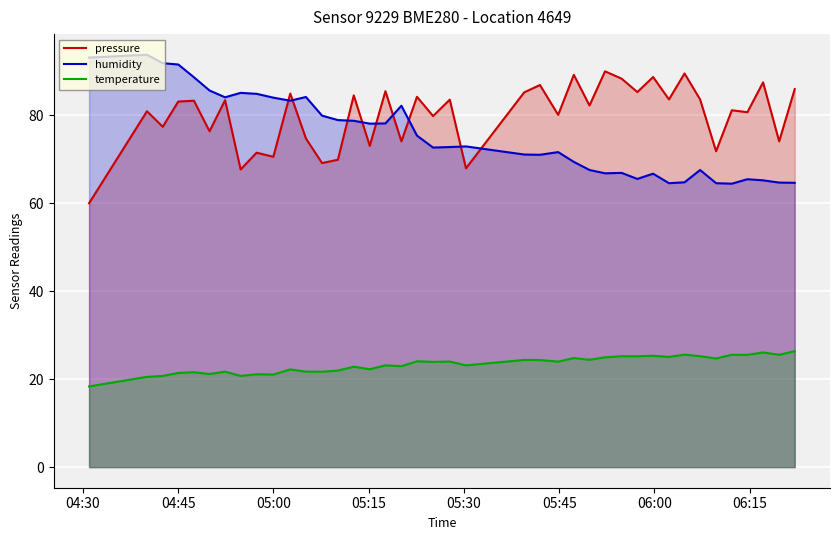

What is the greatest value displayed?

93.8